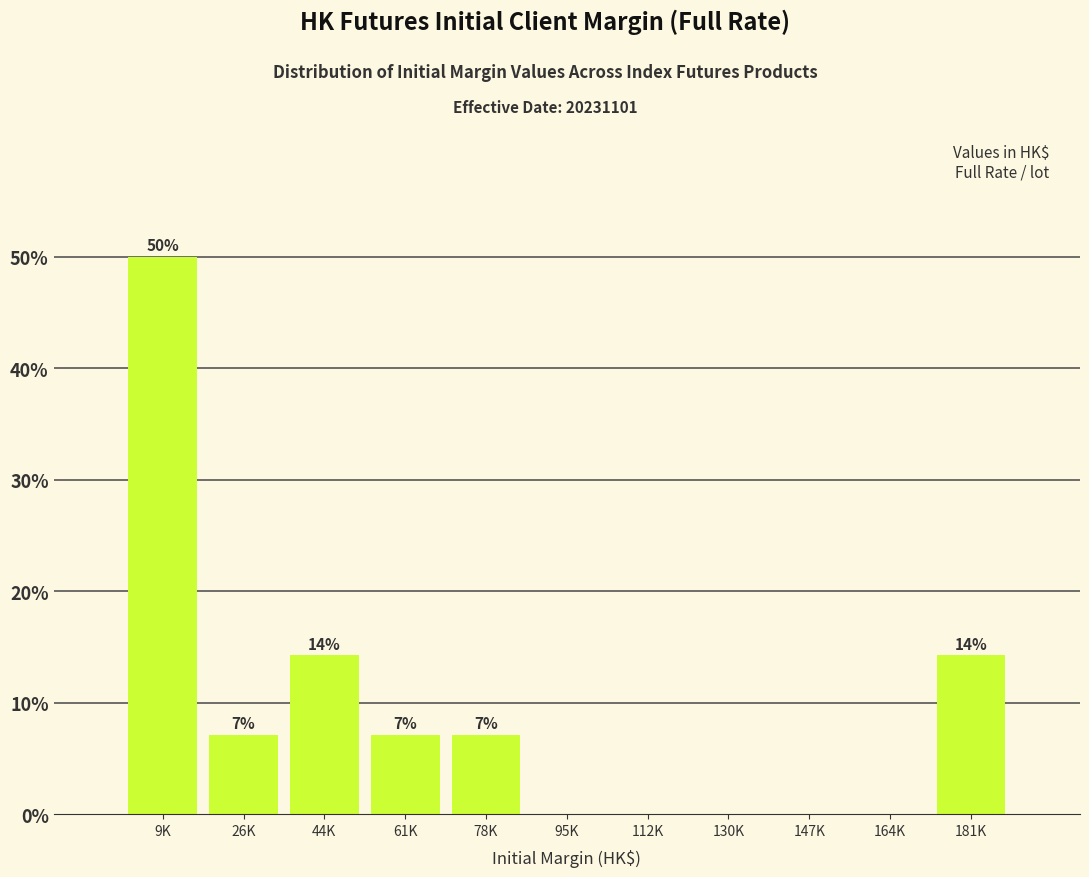

Are the bars horizontal?

No